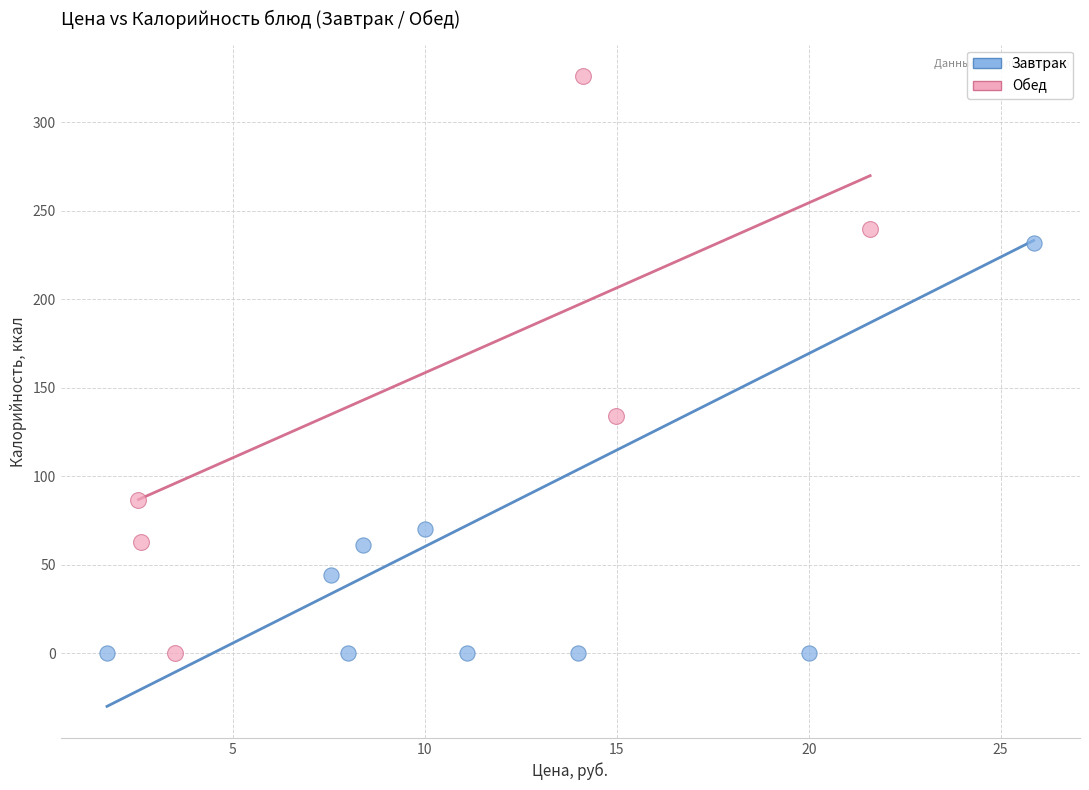

What are all the series names shown in the legend?

Завтрак, Обед